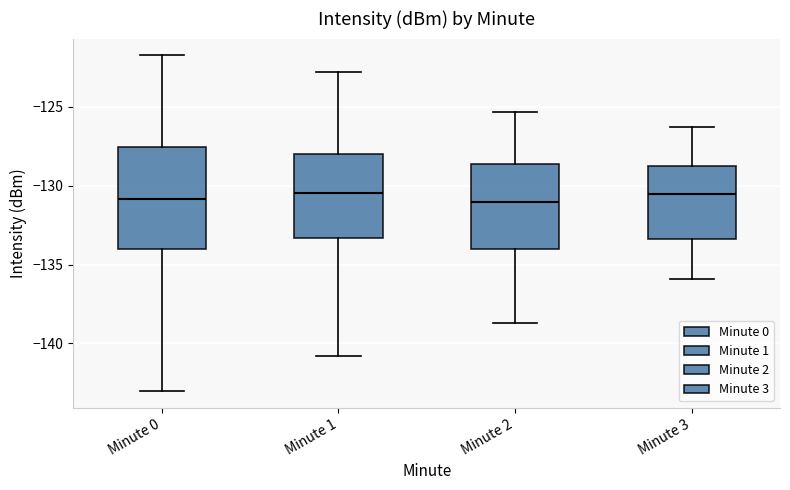

Which box is the tallest, from its lower edge to its upper edge?

Minute 0